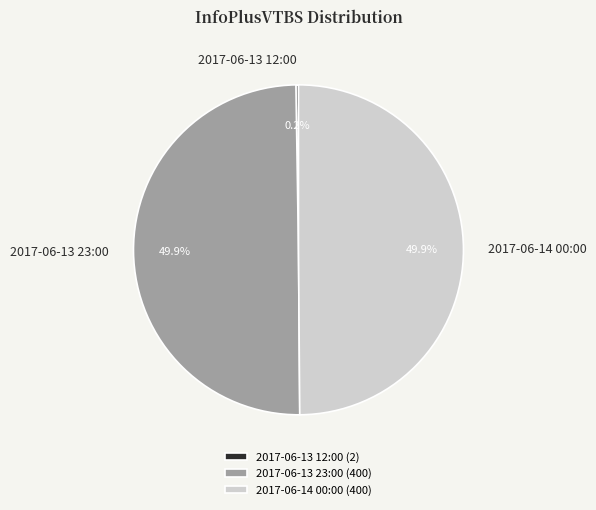

What portion of the pie excludes 2017-06-14 00:00?

50.1%